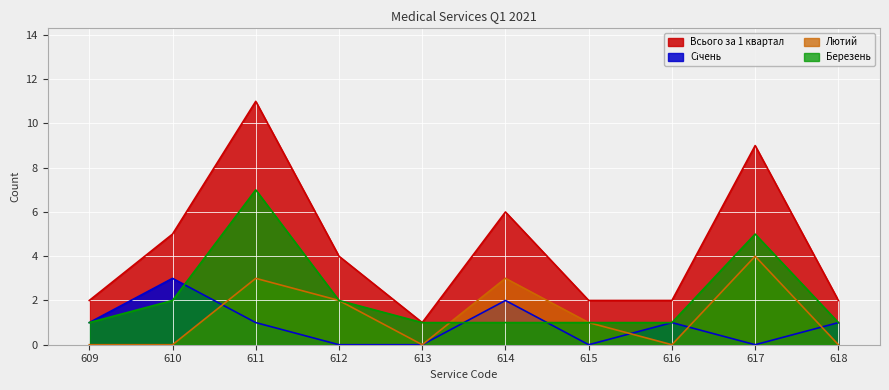

What is the difference between the highest and lowest values at 612?

4